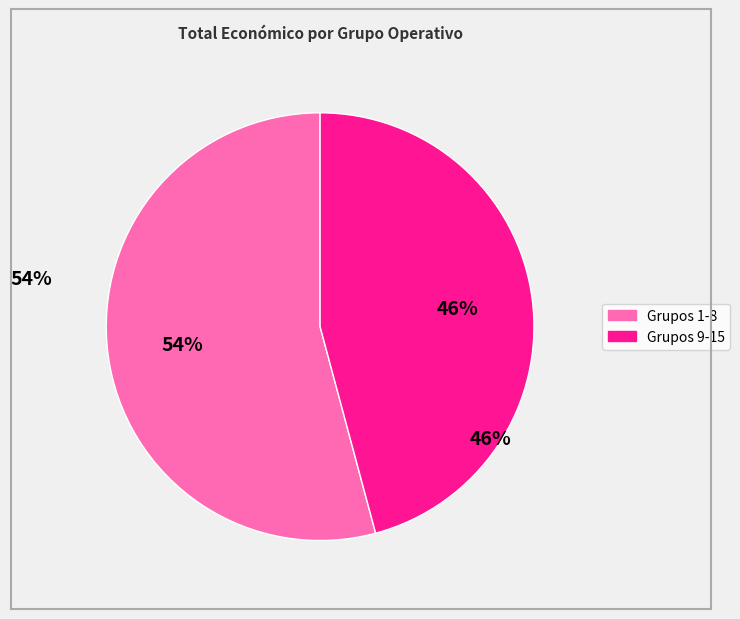

To the nearest percent, what is the difference between the largest and smallest slice percentages?

8%